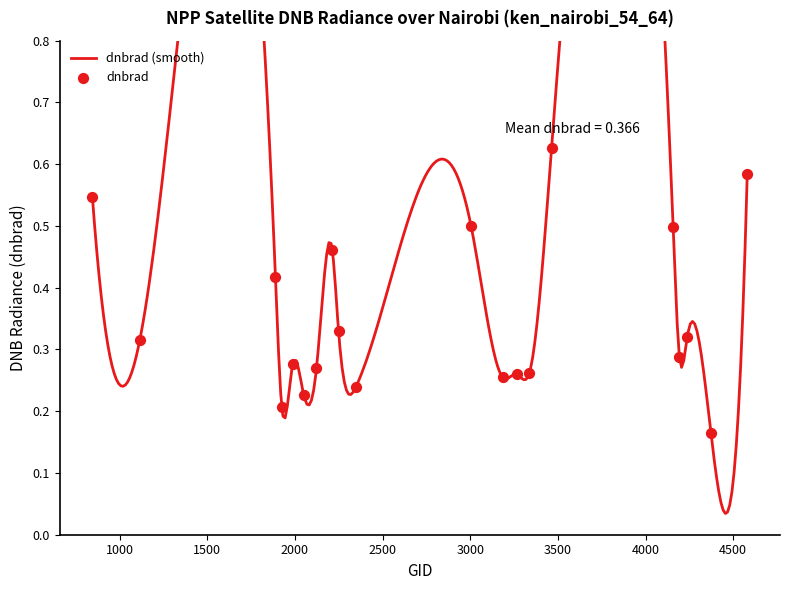

Between 3185 and 1988, which is larger?

1988